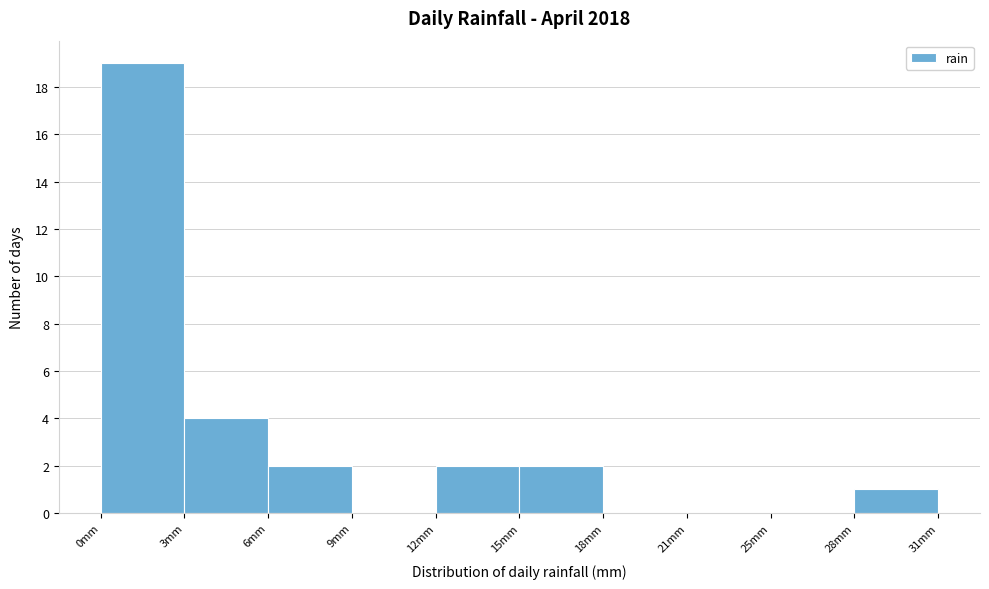

Reading right to left, list all the values displayed in this chart.

28mm=1	25mm=0	21mm=0	18mm=0	15mm=2	12mm=2	9mm=0	6mm=2	3mm=4	0mm=19